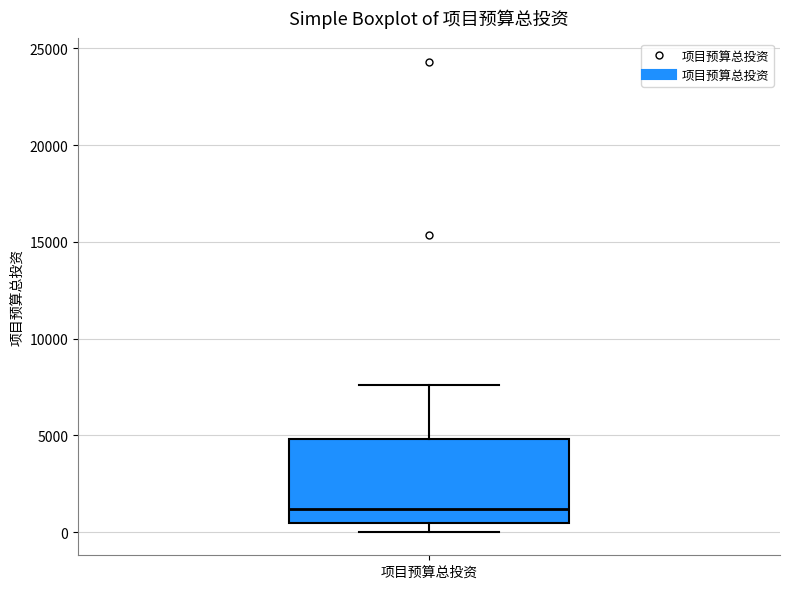

Where is the lower edge of the box for 项目预算总投资 on the y-axis? The values are not printed on the chart, so give them approximately, as read against the axis.

500